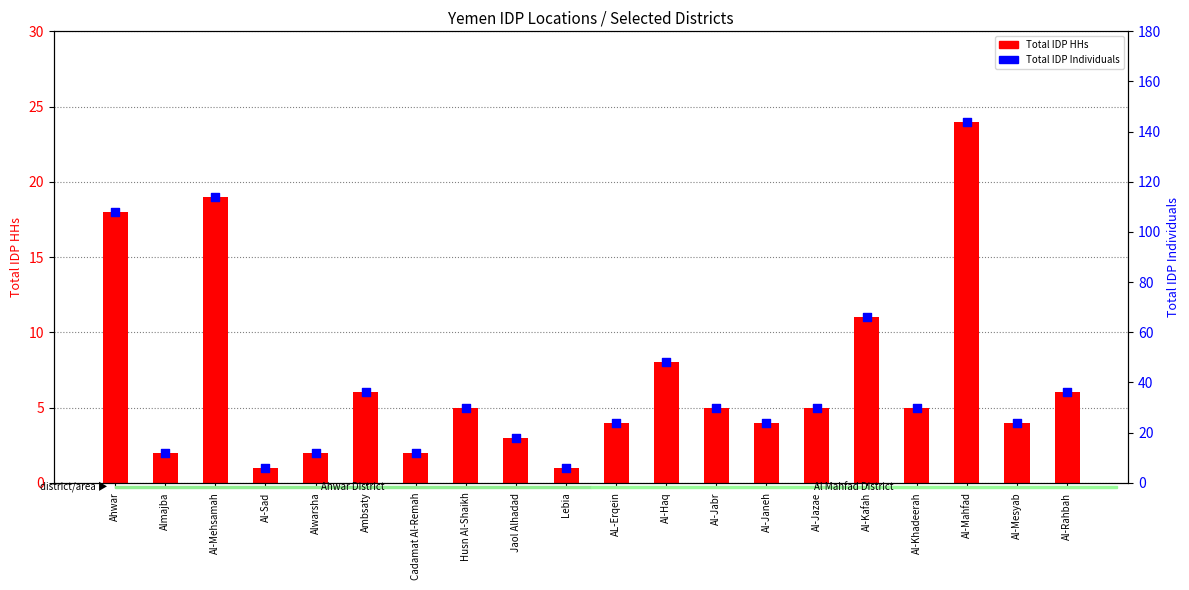

Which series reaches the minimum Y coordinate?

Total IDP HHs